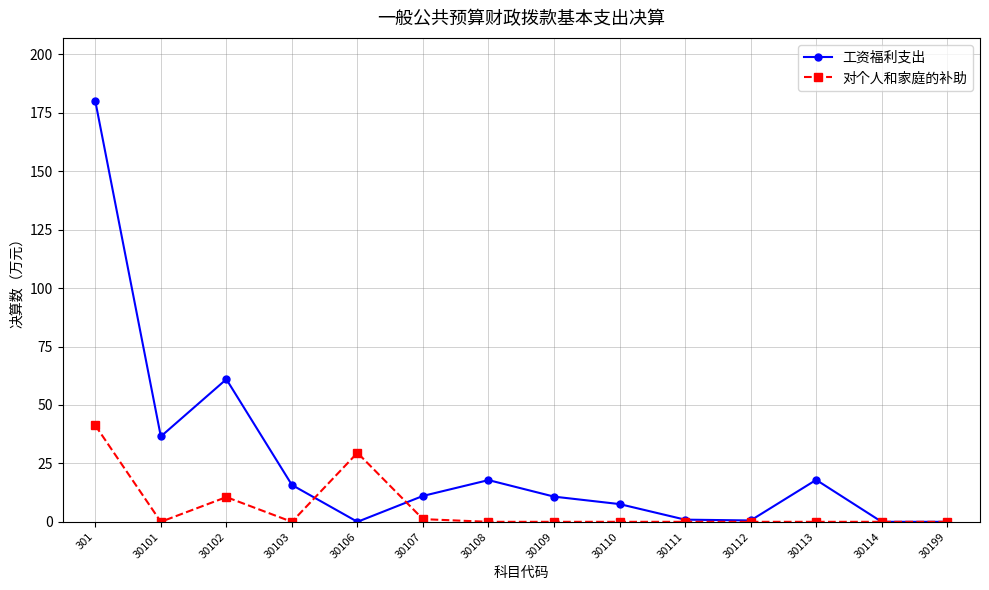

What is the spread (max minus min) of values at 30108?

17.9